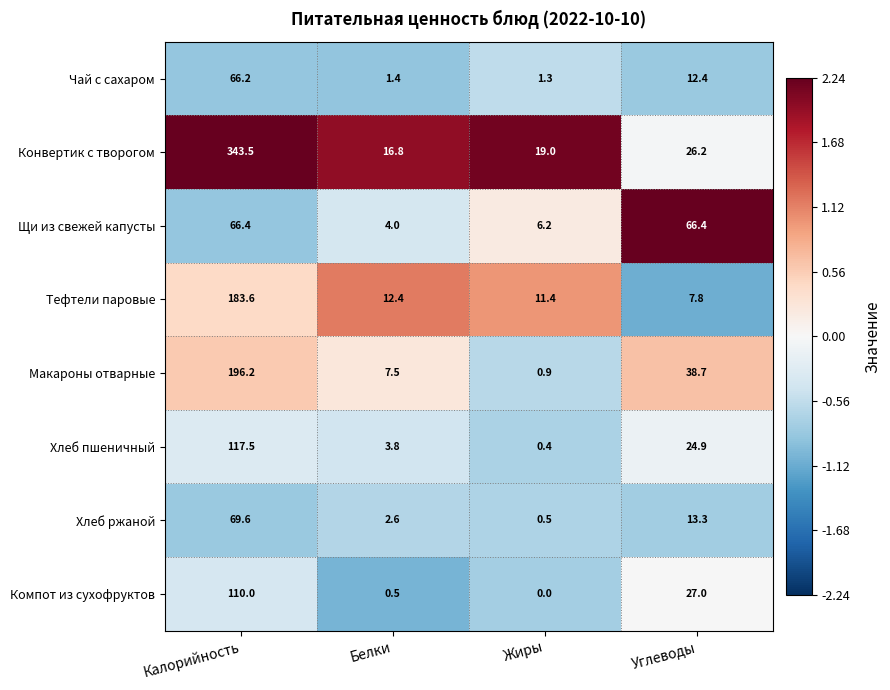

Is it true that Компот из сухофруктов equals 0.0 at Жиры?

True